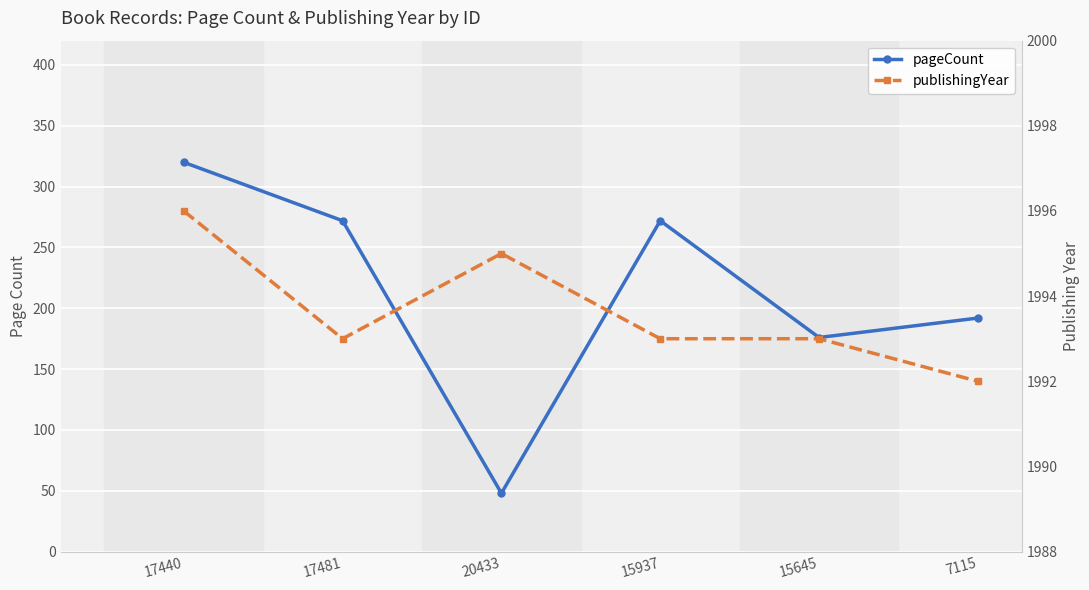

Is it true that pageCount equals 153 at 17481?

False